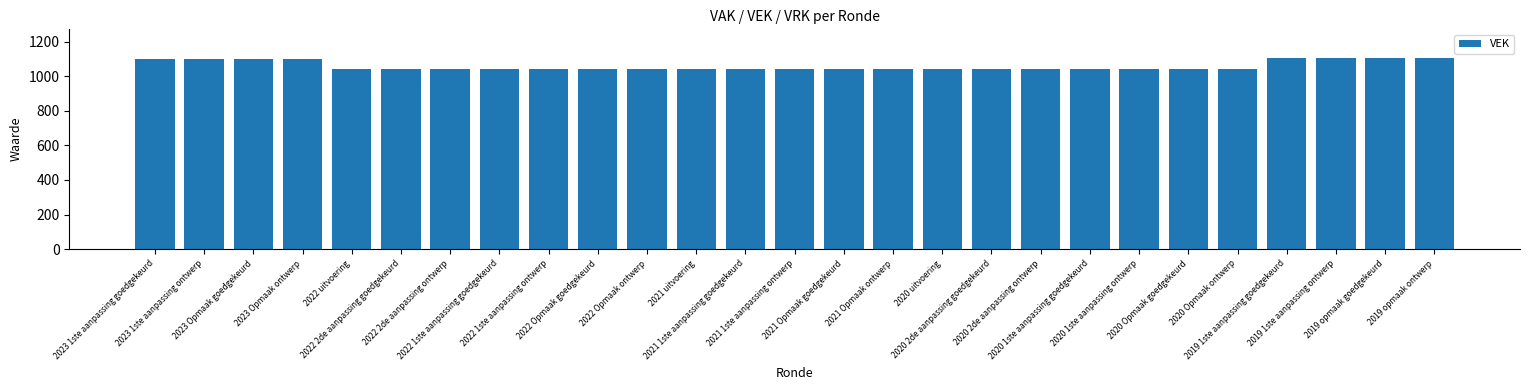

What value does the data have at 2019 1ste aanpassing goedgekeurd?

1106